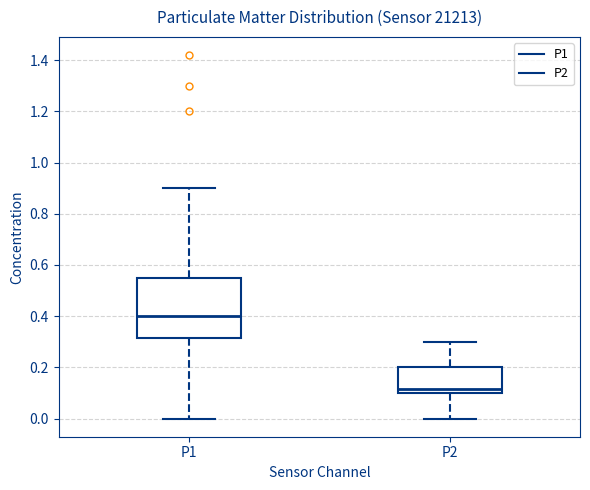

Which box has the lowest median line?

P2